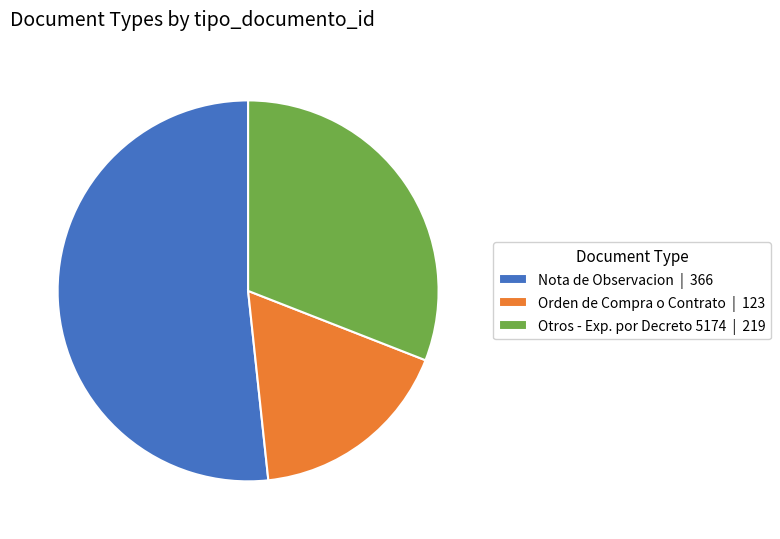

Between Otros - Exp. por Decreto 5174 and Nota de Observacion, which is larger?

Nota de Observacion